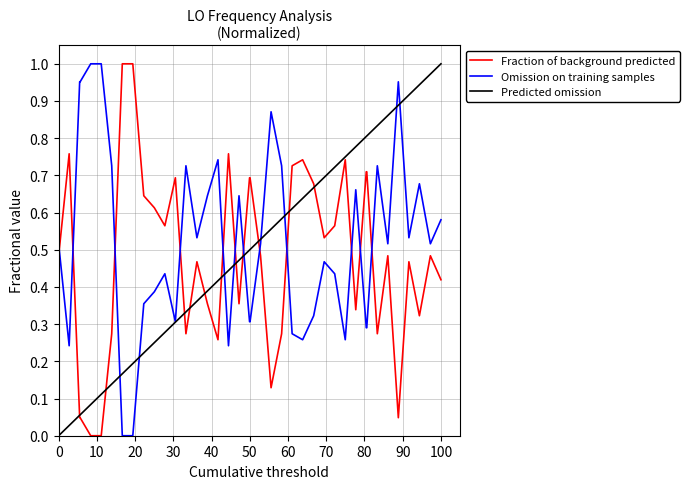

Which series ends up on top after the final intersection of Fraction of background predicted and Omission on training samples?

Omission on training samples